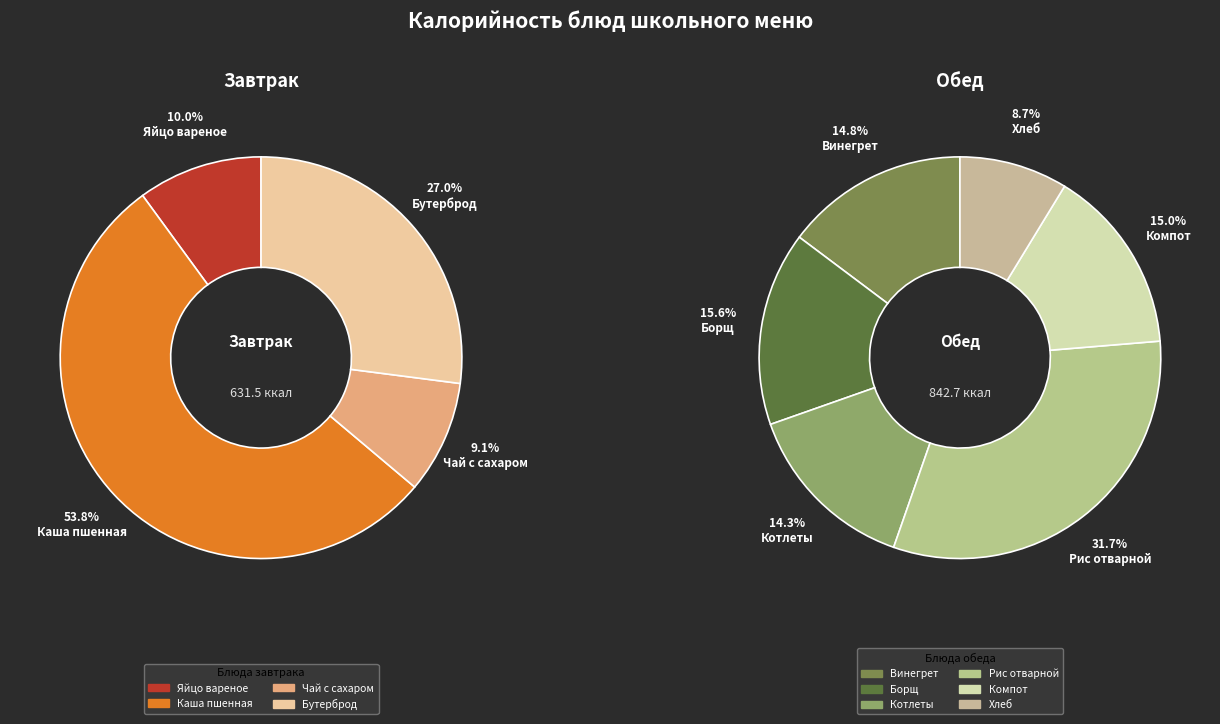

How many slices are in this pie chart?

10